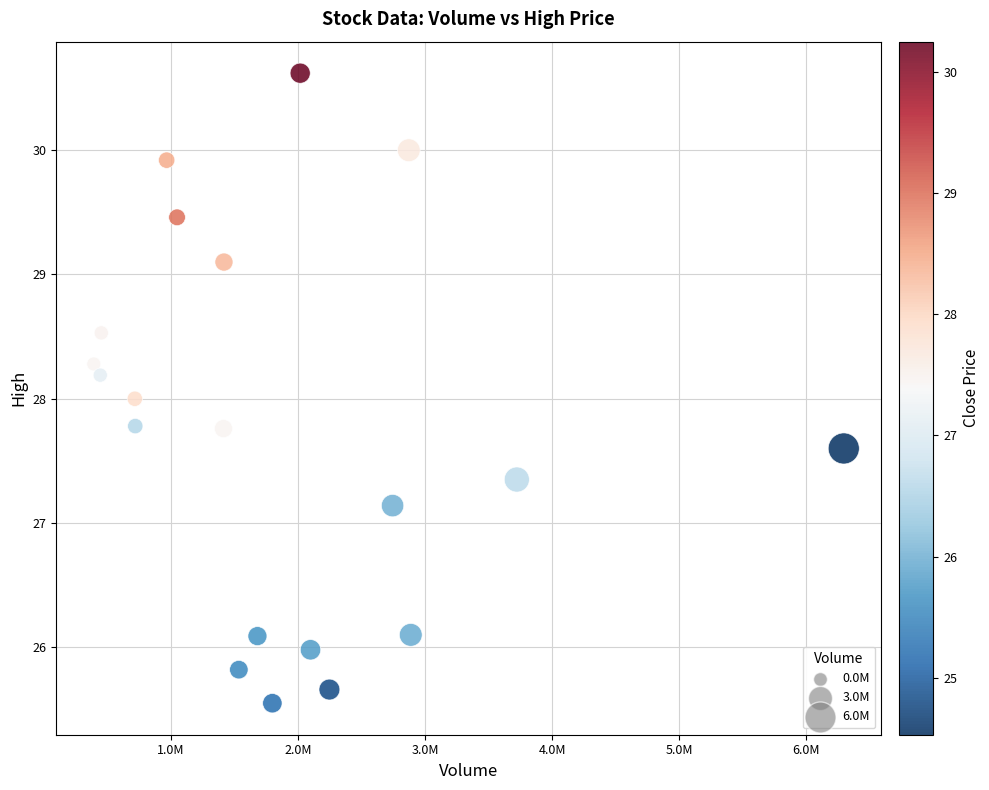

What is the range of Y values (max minus min)?

5.1